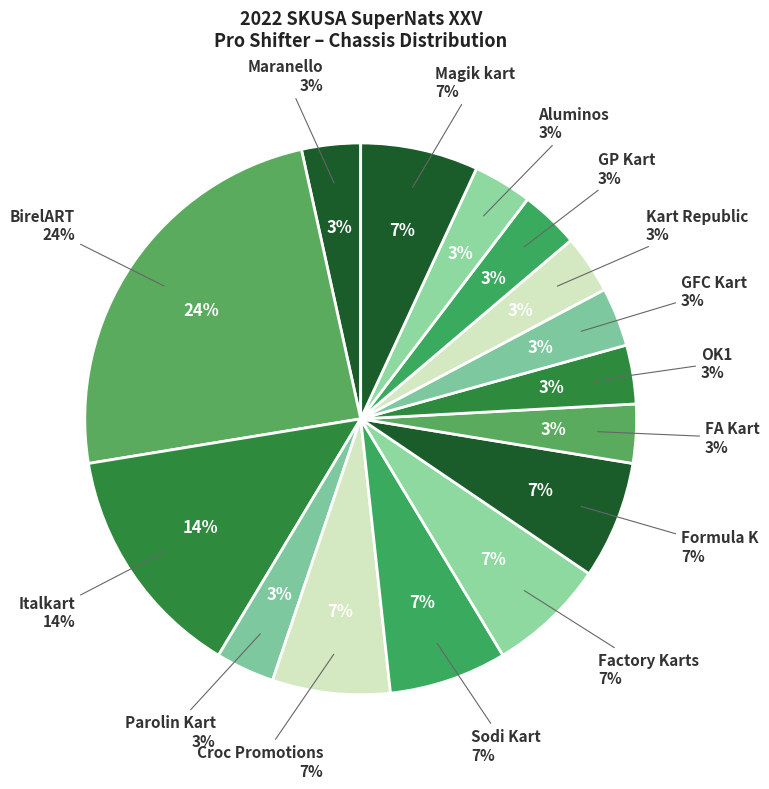

Is there any slice that represents more than half of the pie?

No